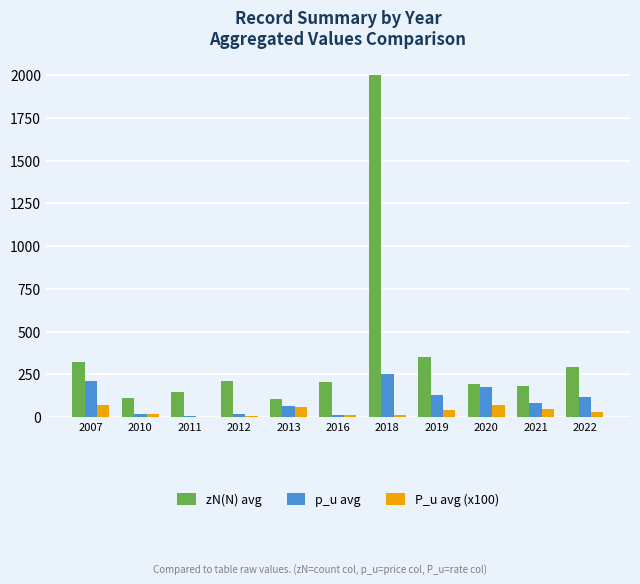

What are all the series names shown in the legend?

zN(N) avg, p_u avg, P_u avg (x100)